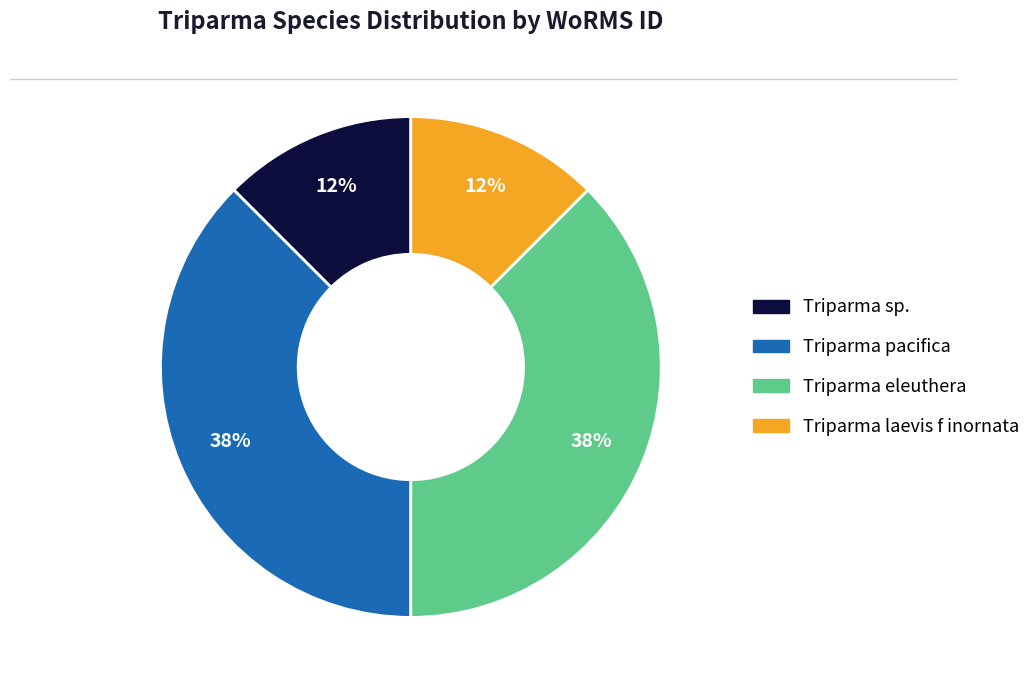

Does any single category account for the majority?

No